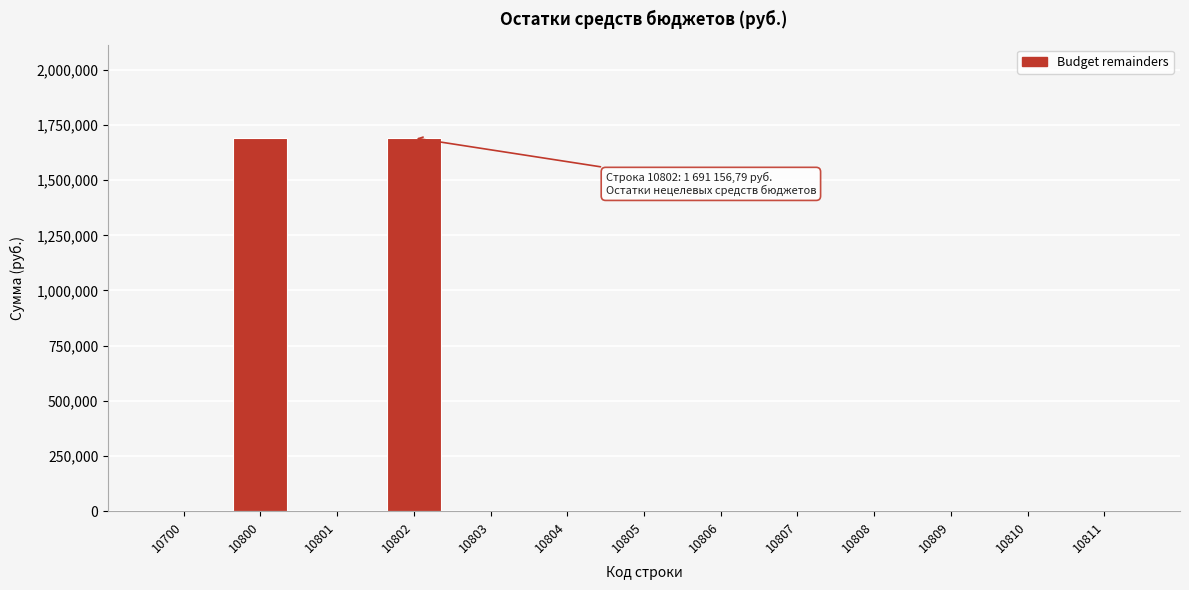

Reading left to right, transcribe all the data shown in this chart.

10700=0.0	10800=1691156.8	10801=0.0	10802=1691156.8	10803=0.0	10804=0.0	10805=0.0	10806=0.0	10807=0.0	10808=0.0	10809=0.0	10810=0.0	10811=0.0